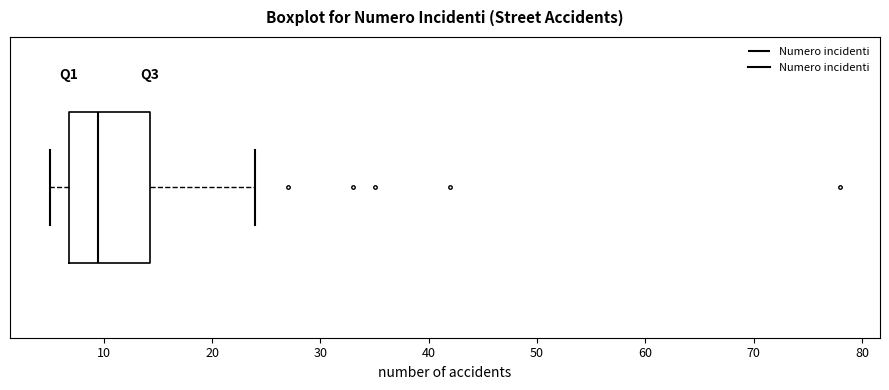

Transcribe this box plot: give where the median line is, the range the box spans, and where the two whiskers end, as read against the x-axis. The values are not printed on the chart, so give them approximately, as read against the axis.

median 10, box 7 to 14, whiskers 5 to 24